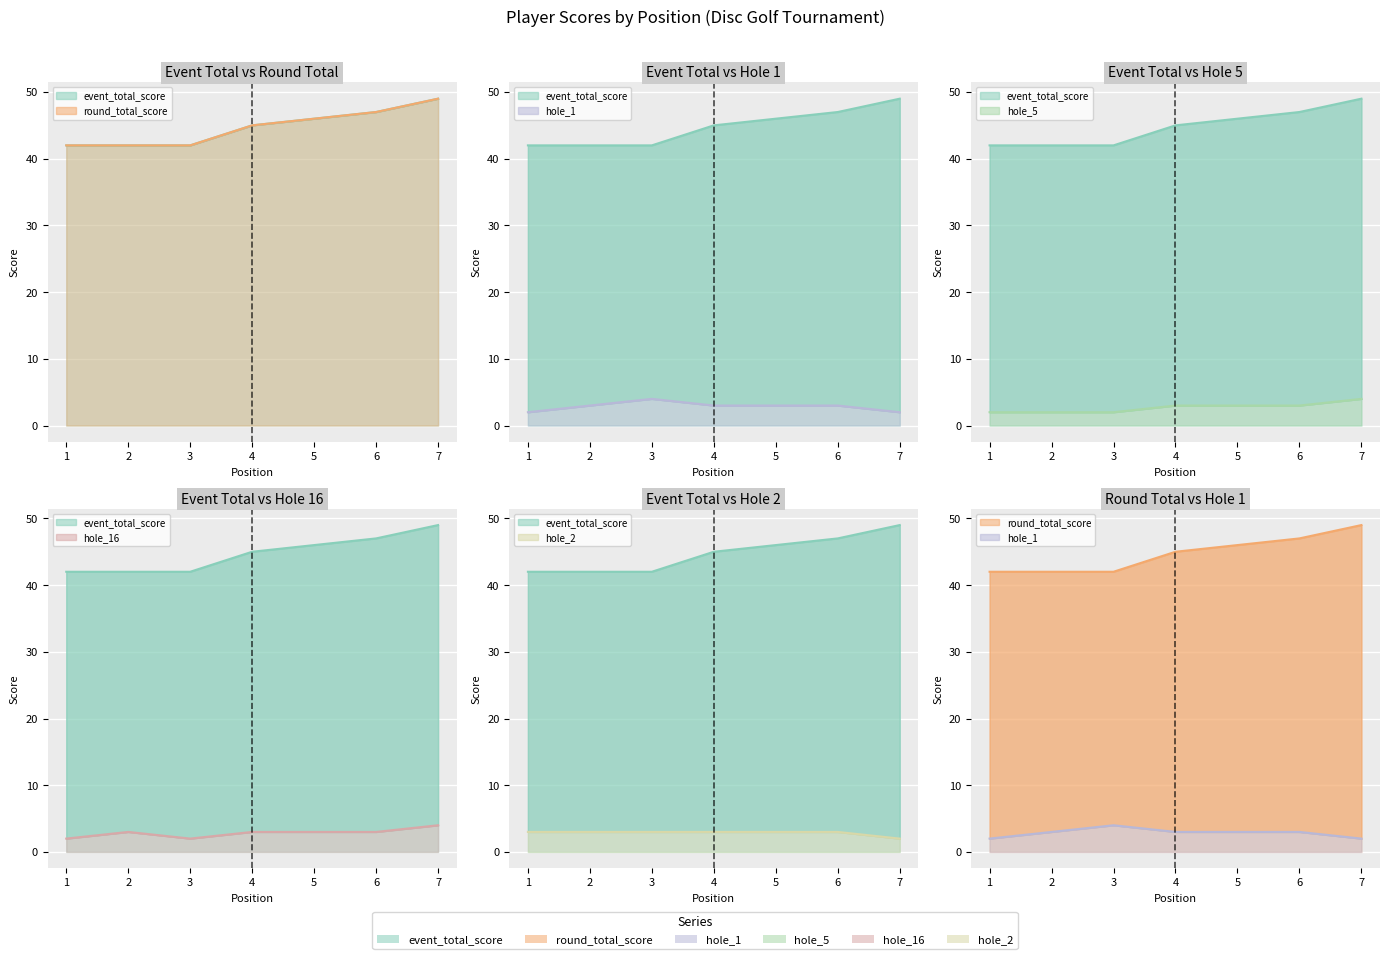

What is the maximum value shown in the chart?

49